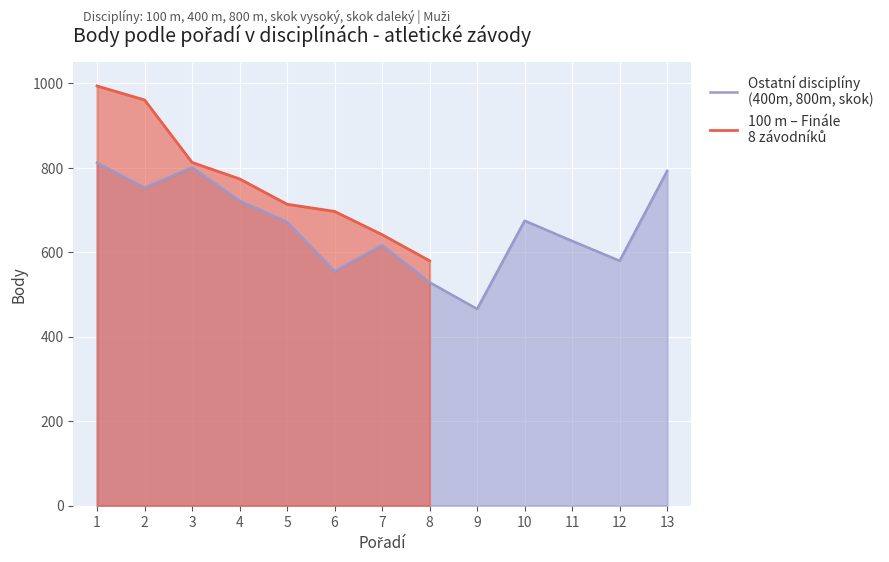

What value does the data have at 4, to the nearest 10?

770